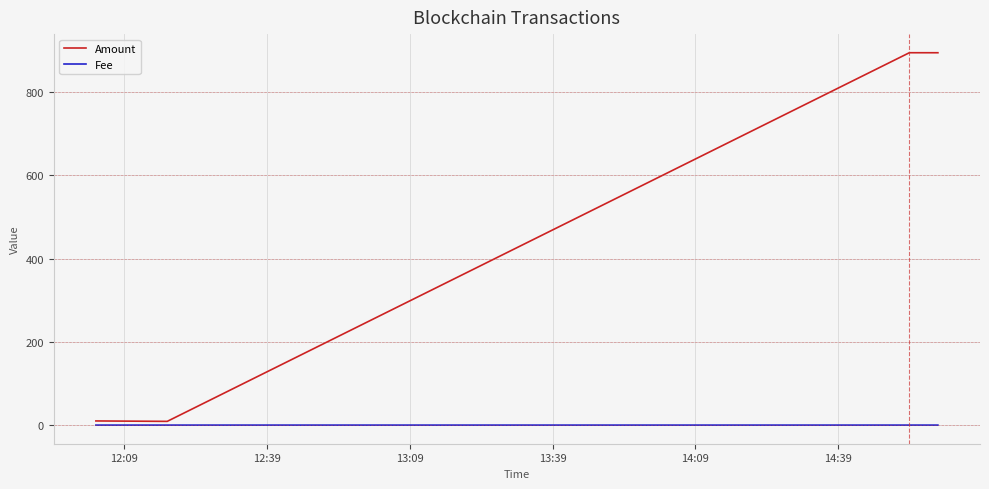

What are all the series names shown in the legend?

Amount, Fee